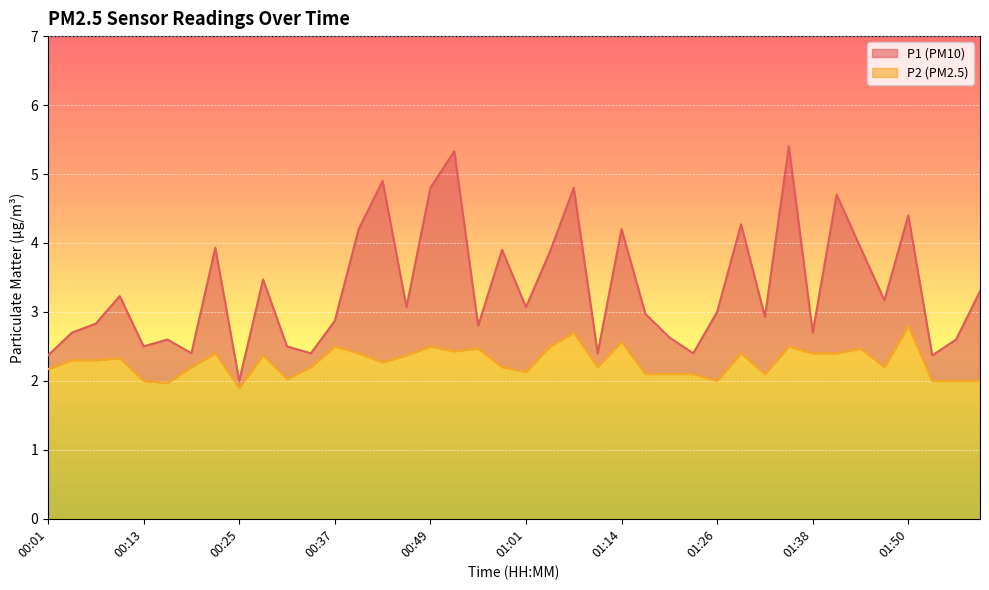

At how many categories does at least one series exceed 4?

10